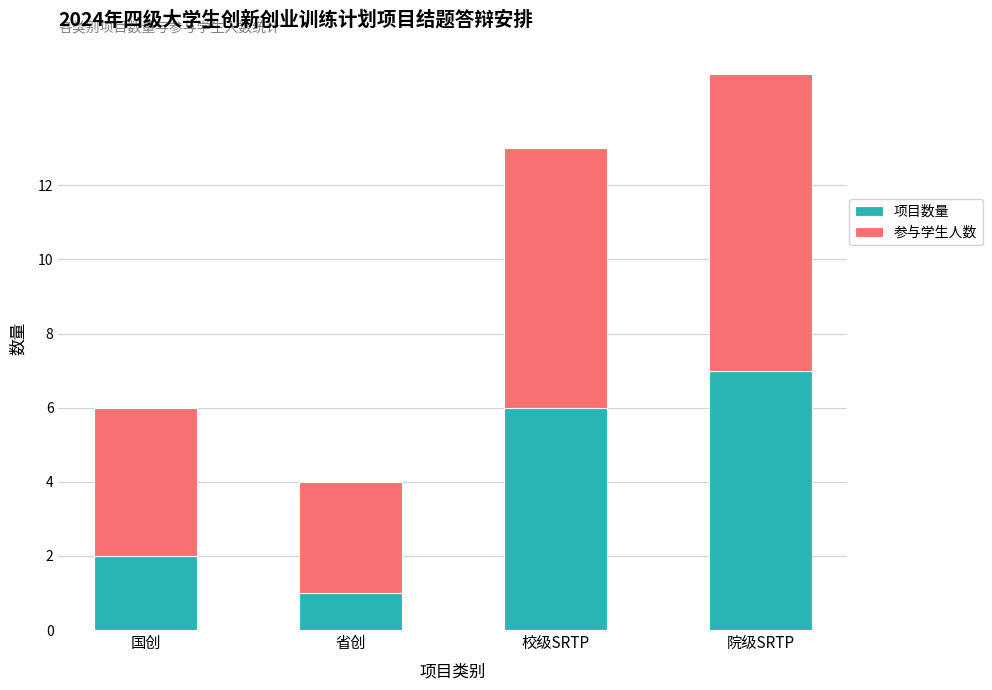

List the labels in order of 项目数量 value, smallest first.

省创, 国创, 校级SRTP, 院级SRTP